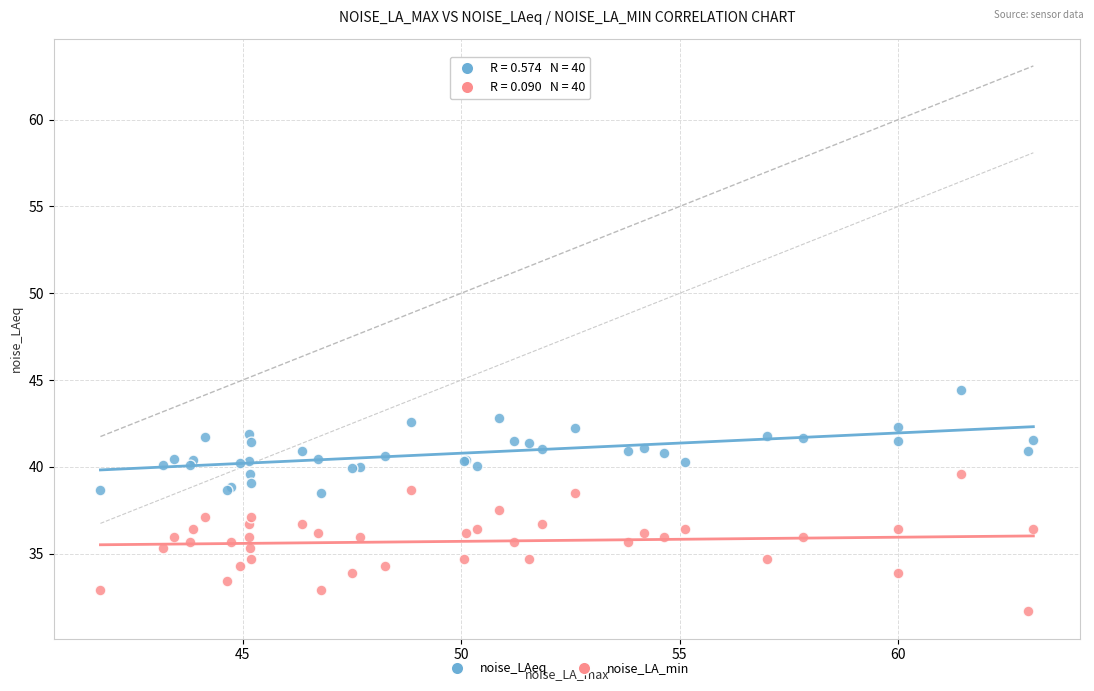

What is the X range (max minus min) for the scatter plot?

21.3